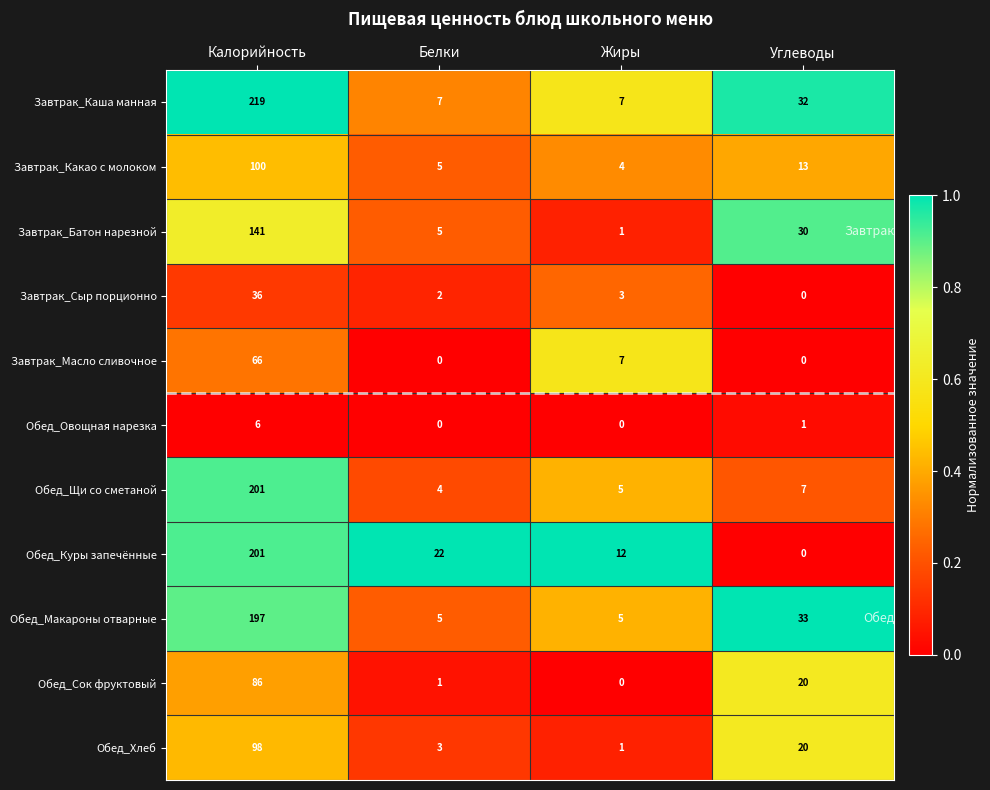

Which series has the widest spread of values?

Завтрак_Каша манная